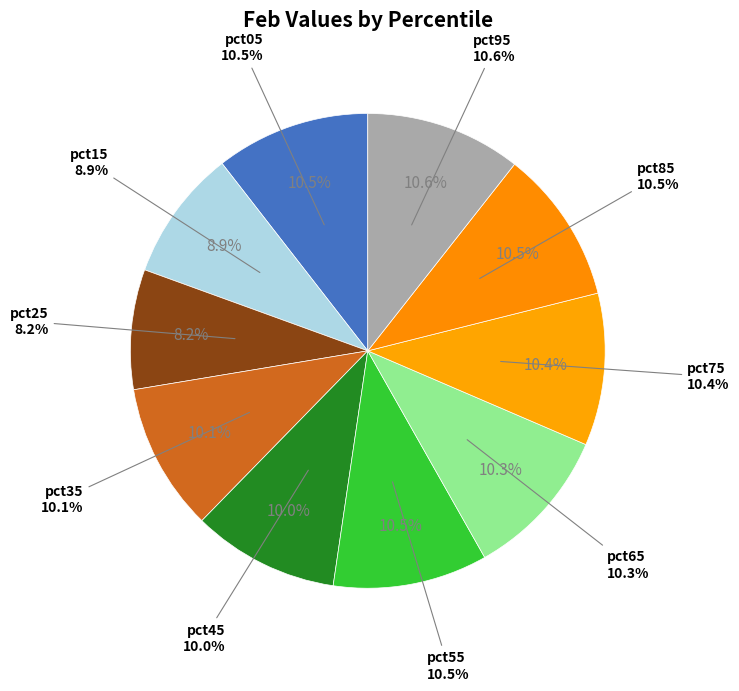

Is it true that pct05 is 25% of the pie?

False